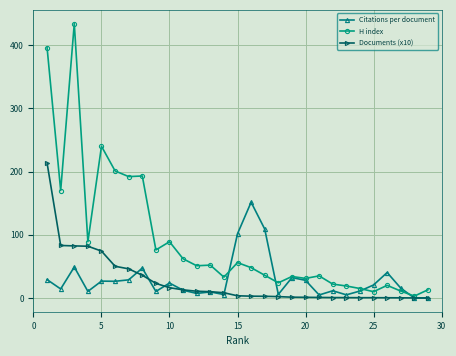

True or false: H index has more than 1 points higher than both neighbors.

True